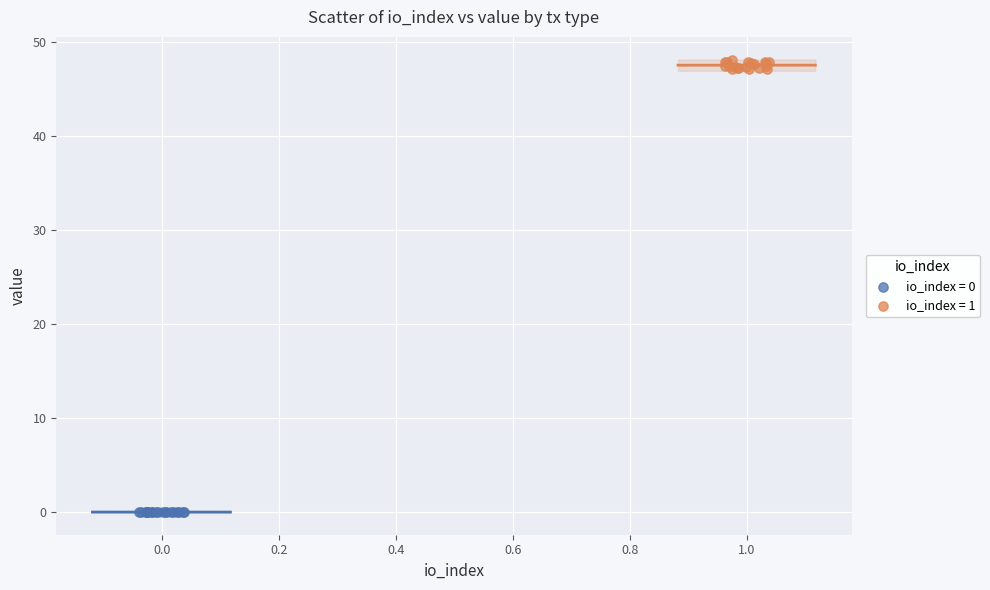

Which series contains the highest Y value?

io_index = 1